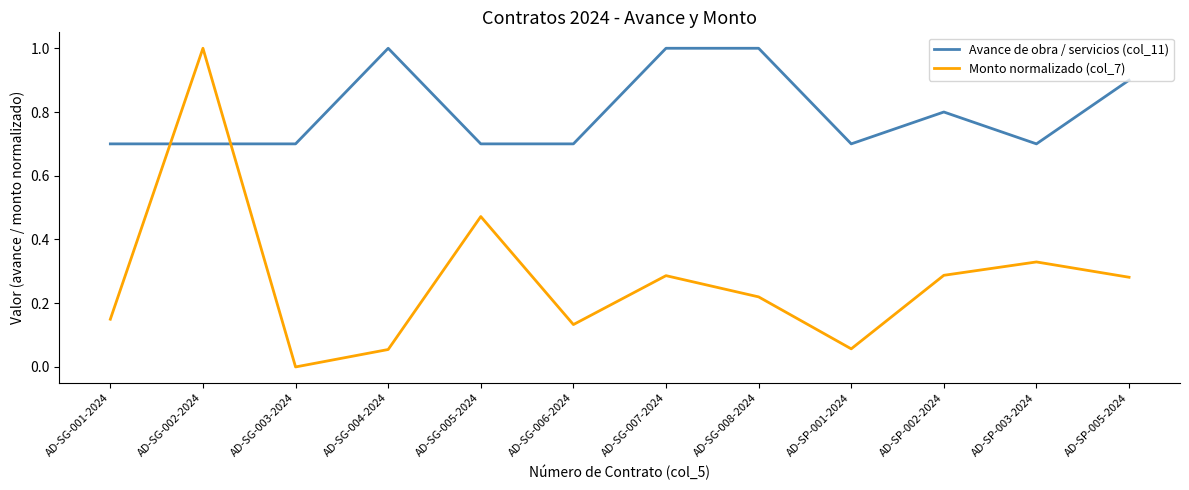

True or false: Avance de obra / servicios (col_11) has a value of 0.2 at AD-SP-003-2024.

False